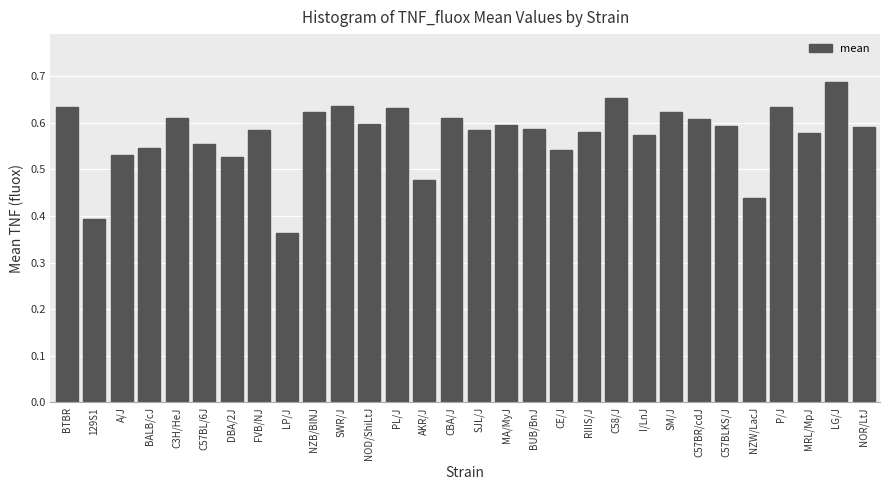

What is the label of the 15th bar from the left?

CBA/J